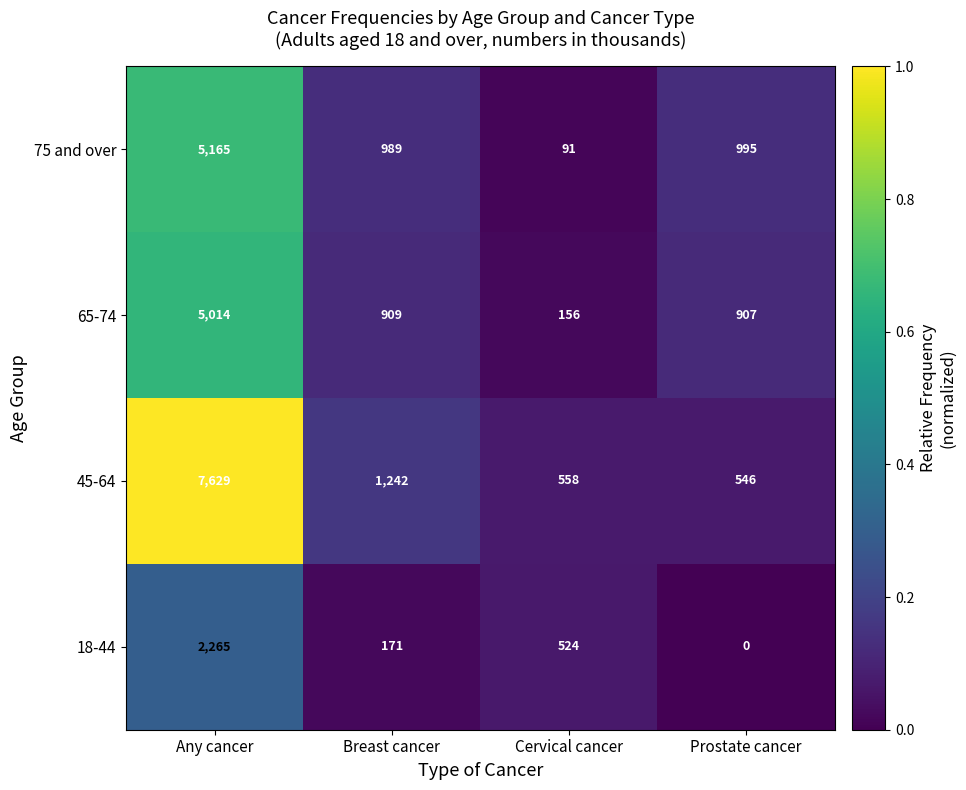

True or false: 65-74 has a value of 229 at Cervical cancer.

False